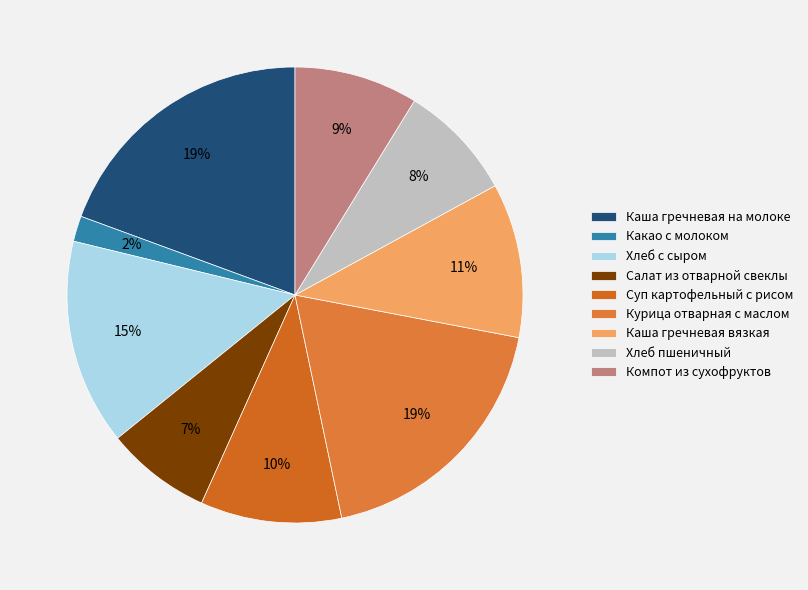

Rank the categories by value from lowest to highest.

Какао с молоком, Салат из отварной свеклы, Хлеб пшеничный, Компот из сухофруктов, Суп картофельный с рисом, Каша гречневая вязкая, Хлеб с сыром, Курица отварная с маслом, Каша гречневая на молоке